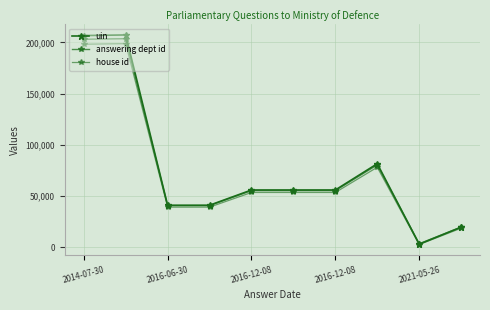

Where do uin and answering dept id first cross each other?

7 and 8